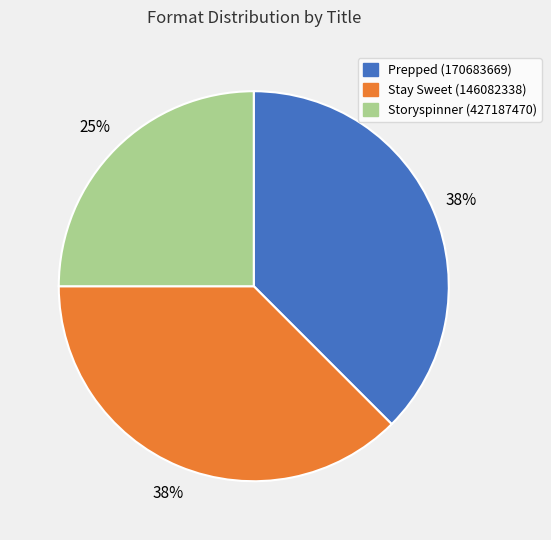

Is it true that Prepped (170683669) is 32% of the pie?

False